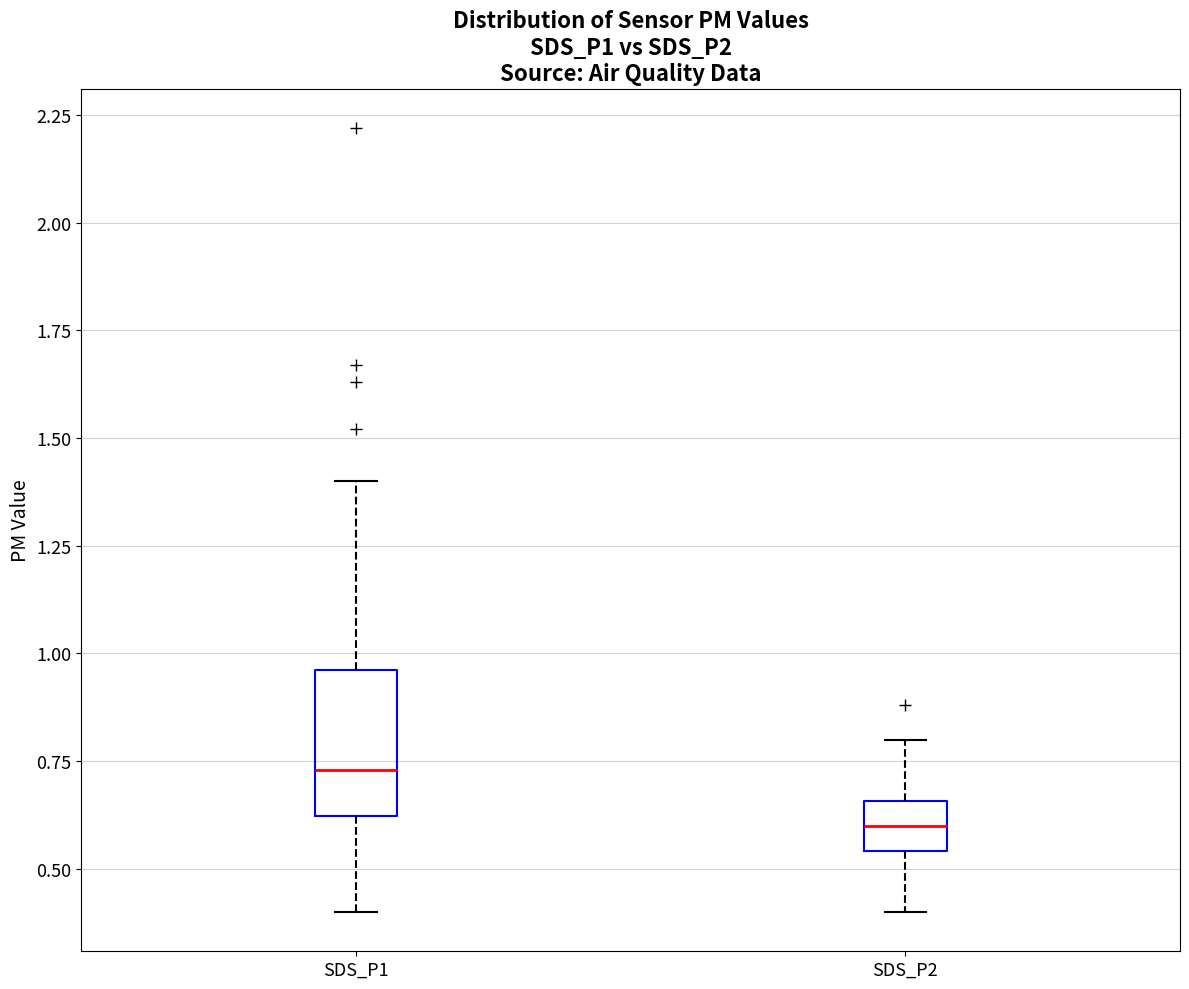

Which box's median line is the lowest?

SDS_P2